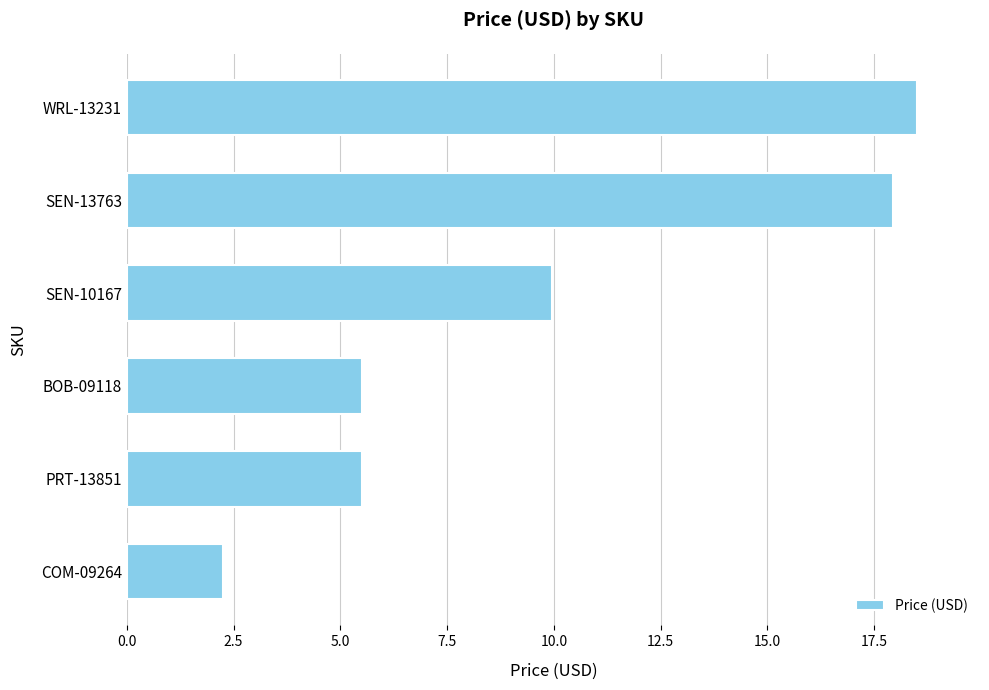

What is the maximum value shown in the chart?

18.5